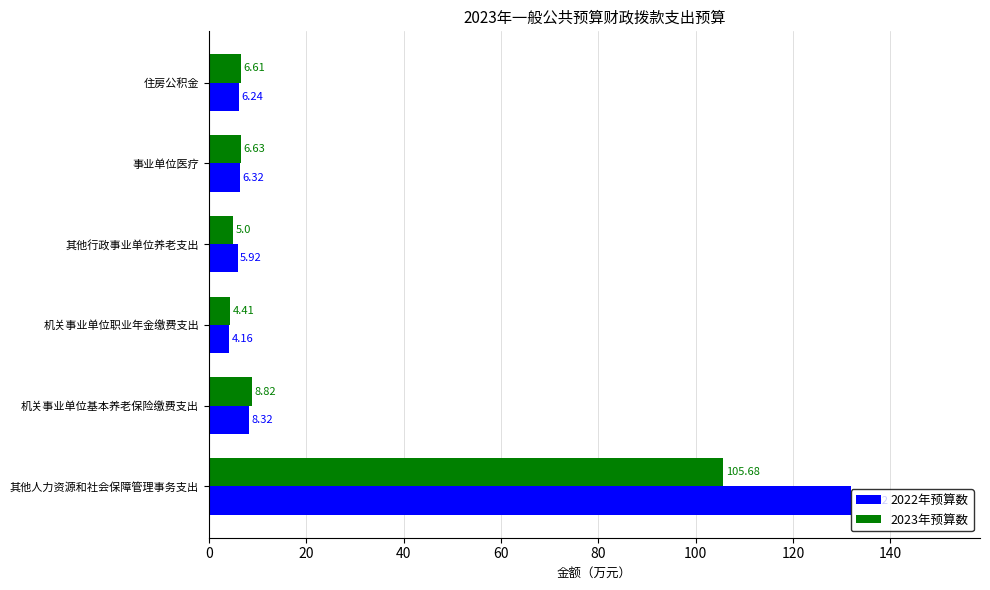

Which series changed the most between 机关事业单位职业年金缴费支出 and 事业单位医疗?

2023年预算数